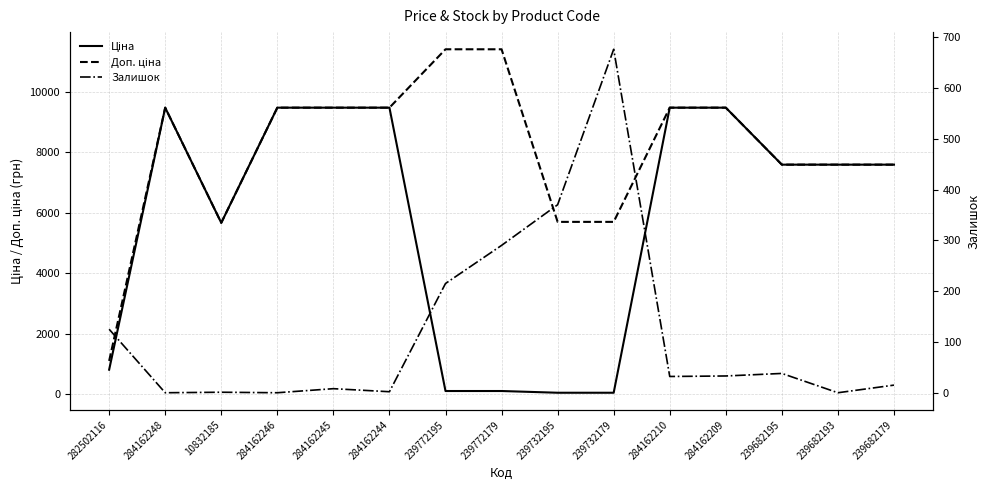

At which label does Доп. ціна first exceed 9480?

284162248